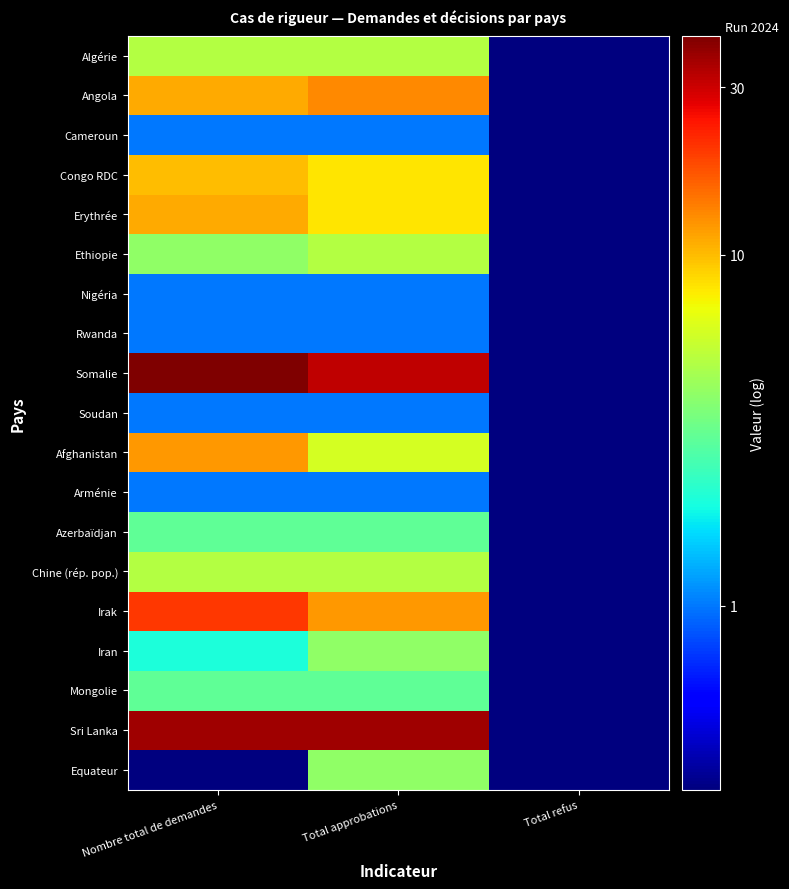

Which series has the largest total across all categories?

Somalie